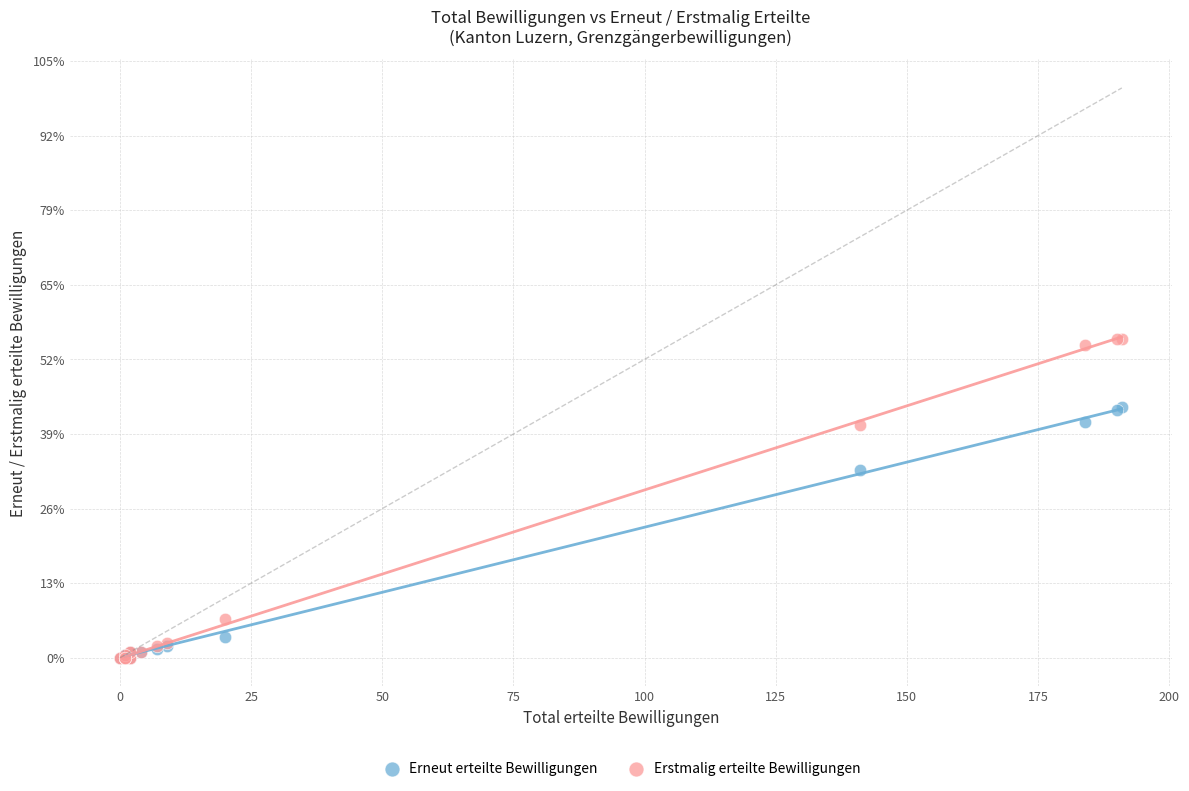

Which series has the largest Y range (max minus min)?

Erstmalig erteilte Bewilligungen